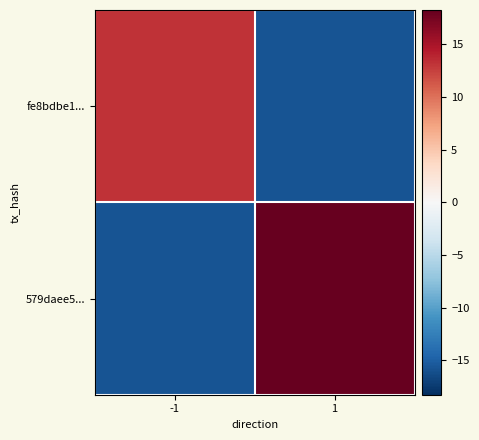

Rank the series by their average value, from highest to lowest.

579daee5..., fe8bdbe1...